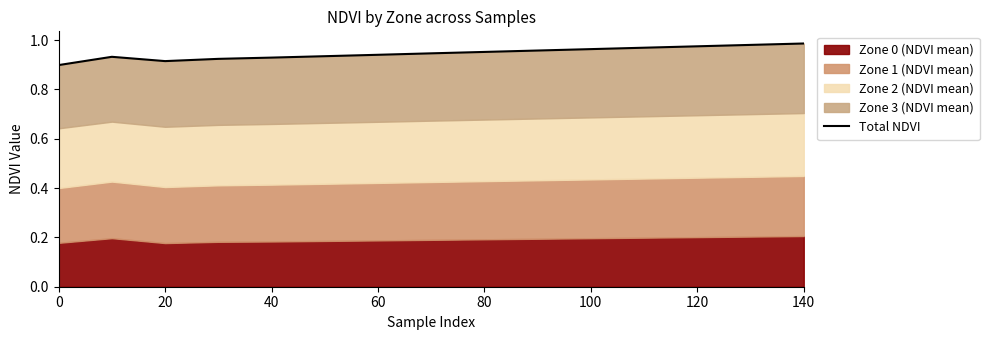

What is the label of the 5th point from the right?

100